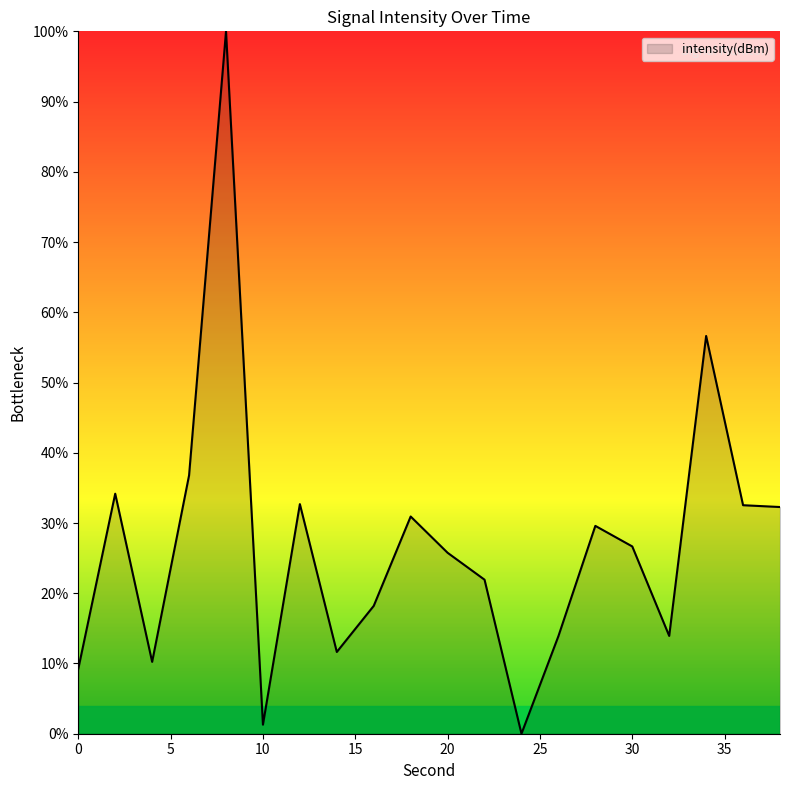

What is the greatest value displayed?

100.0